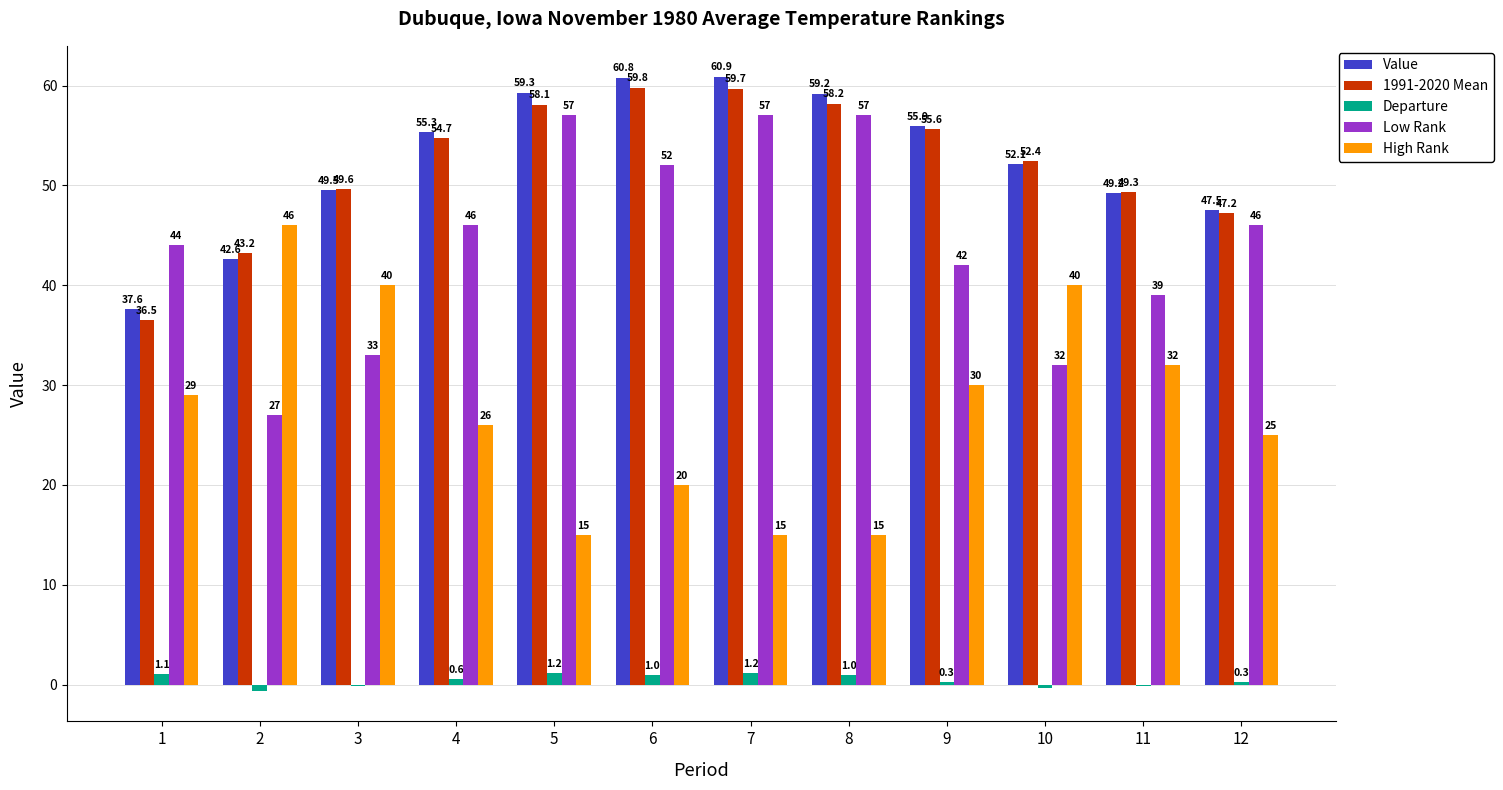

What is the total value across all series at 10?

176.2